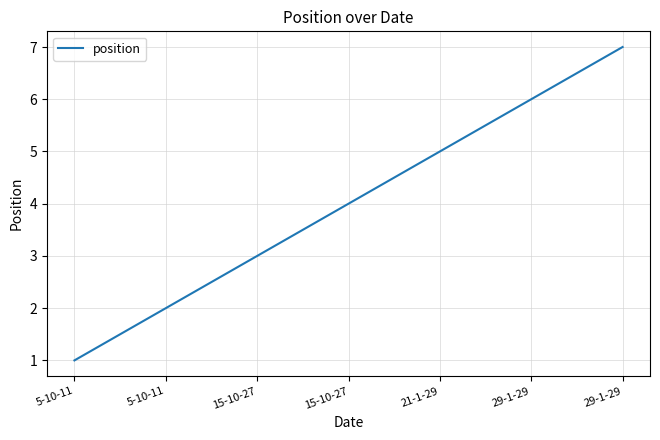

True or false: the data shows 3 at 15-10-27.

True